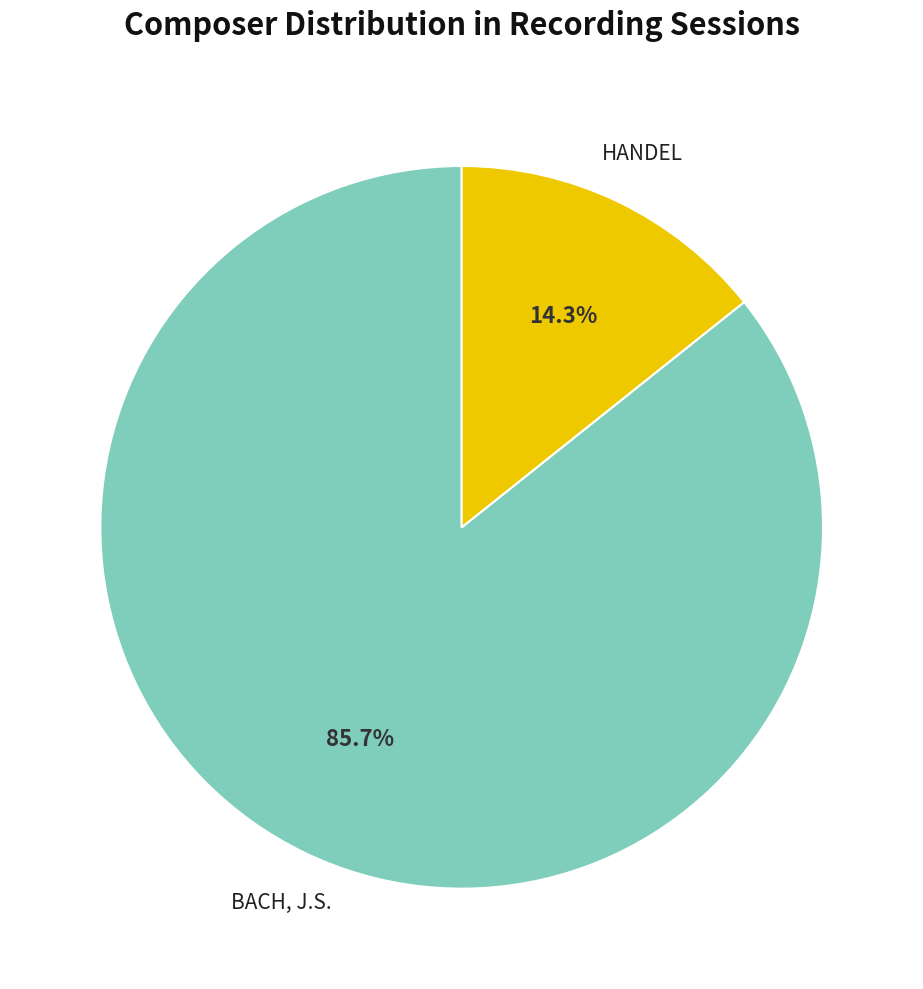

Does any single category account for the majority?

Yes